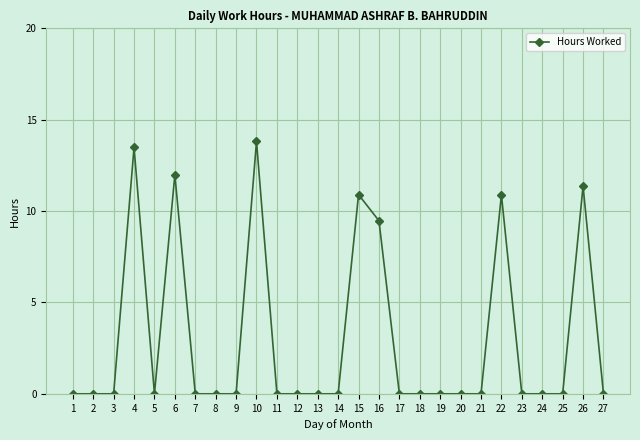

Is it true that the value at 20 is 0.0?

True